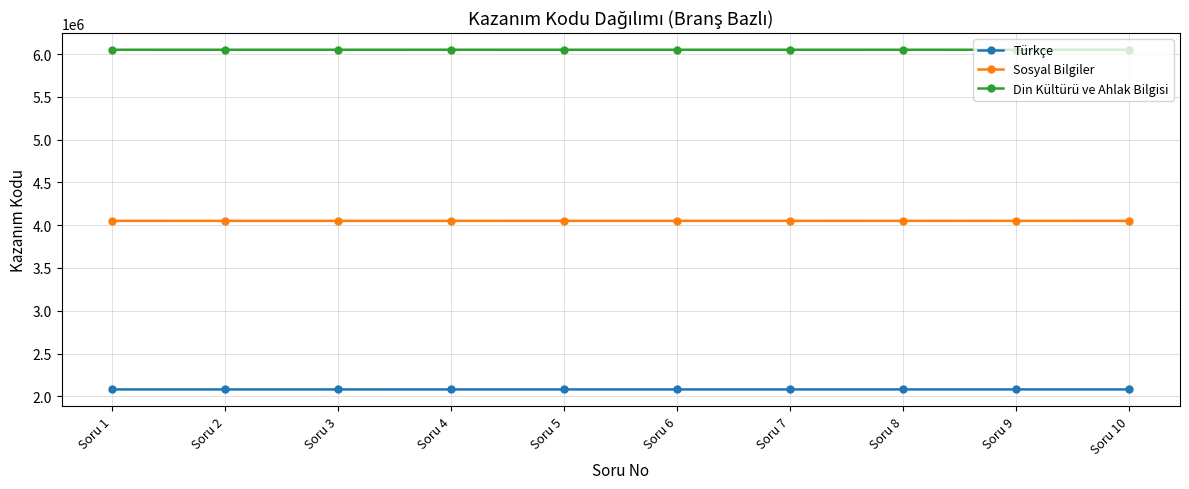

Is the value of Sosyal Bilgiler at Soru 6 greater than the value of Türkçe at Soru 10?

Yes